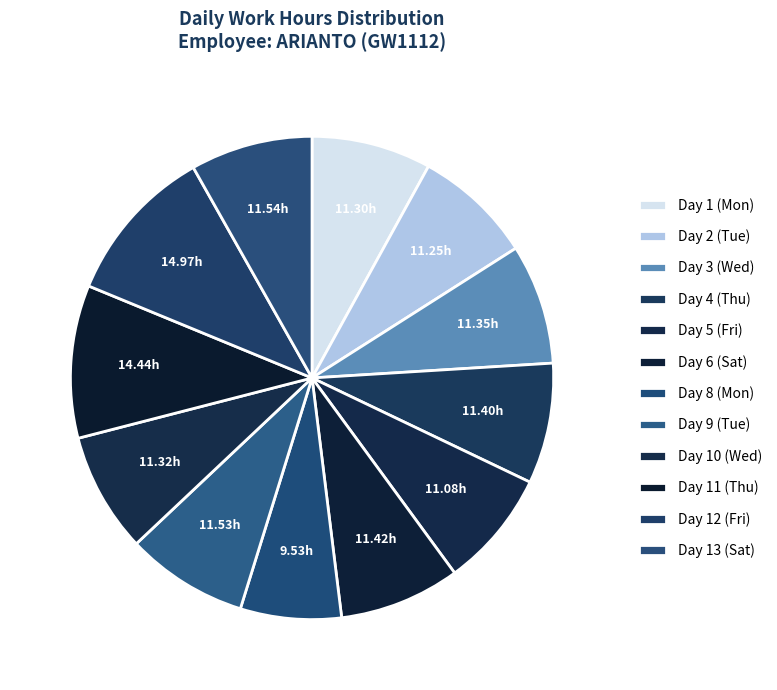

The Day 12 (Fri) slice represents 11% of the pie. True or false?

True